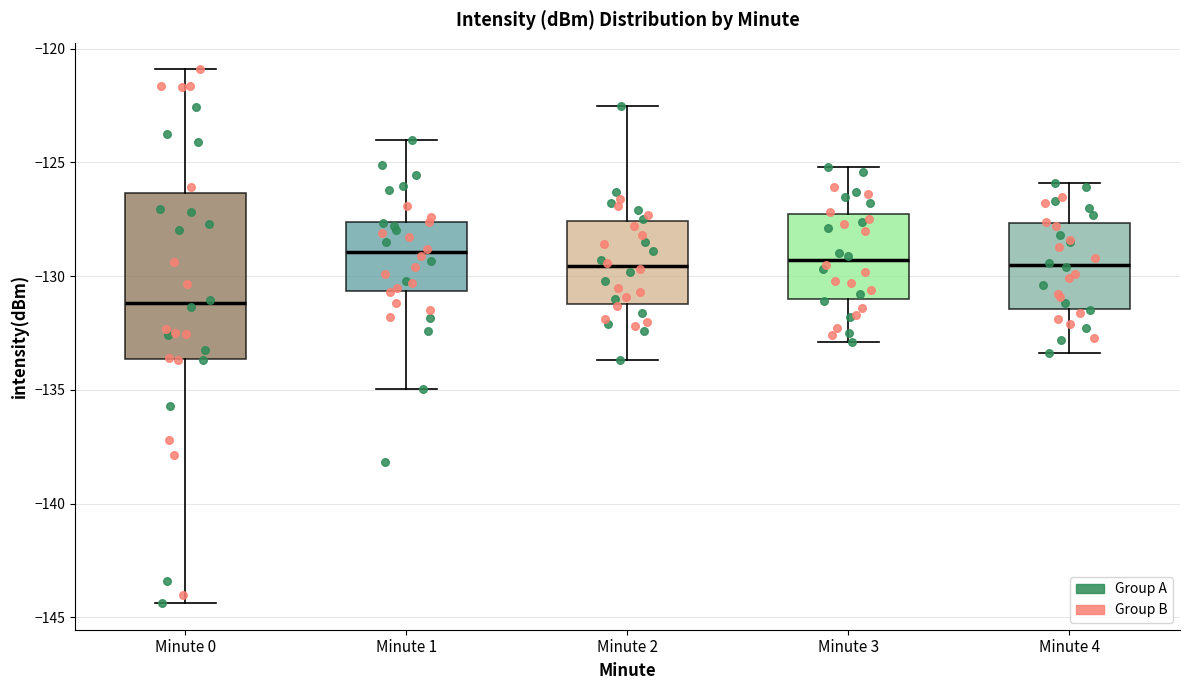

Where is the upper edge of the box for Minute 2 on the y-axis? The values are not printed on the chart, so give them approximately, as read against the axis.

-127.5